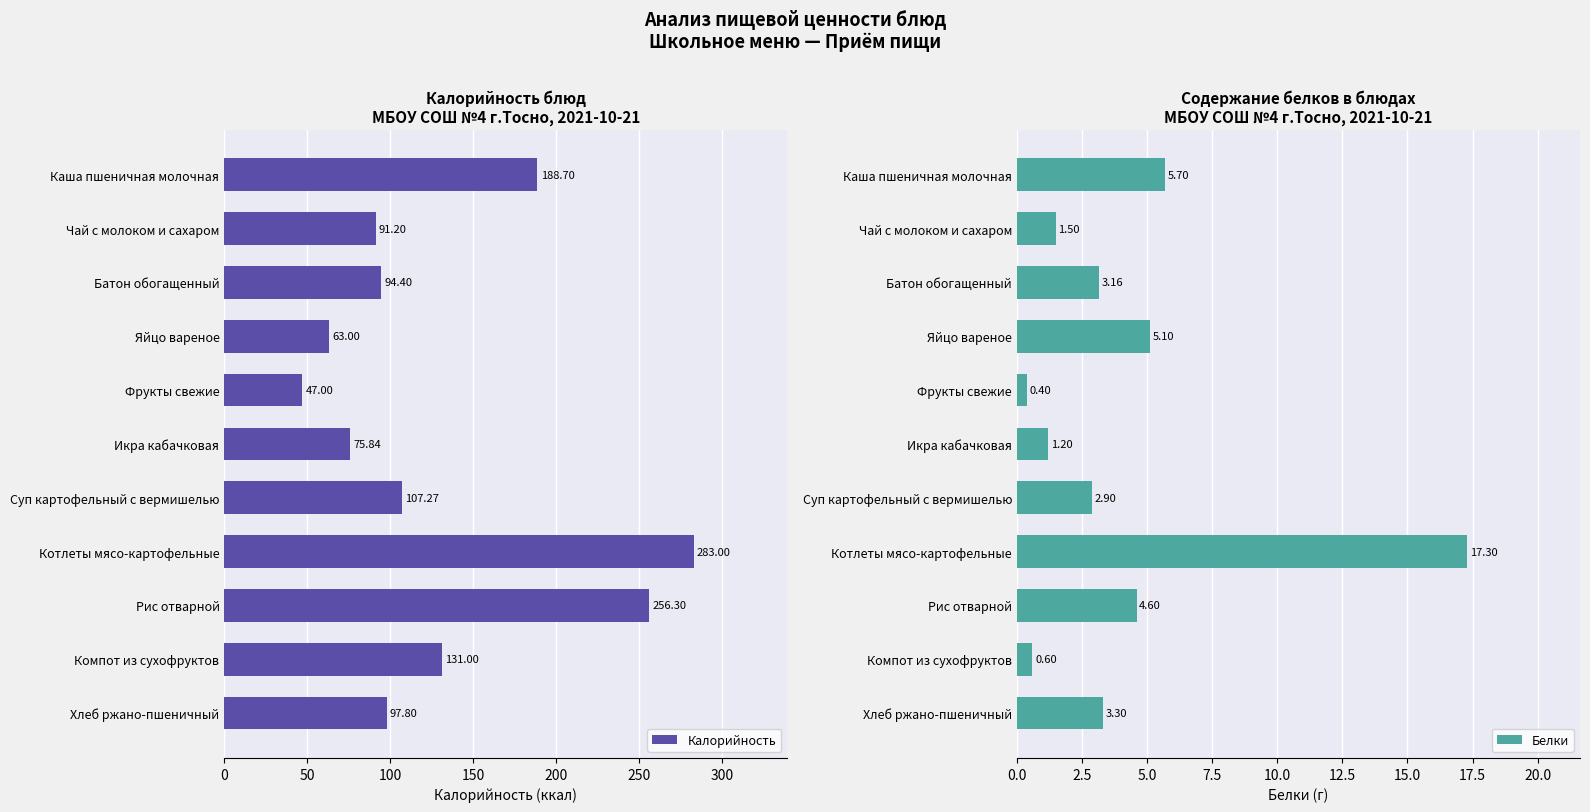

Does the chart contain any negative values?

No